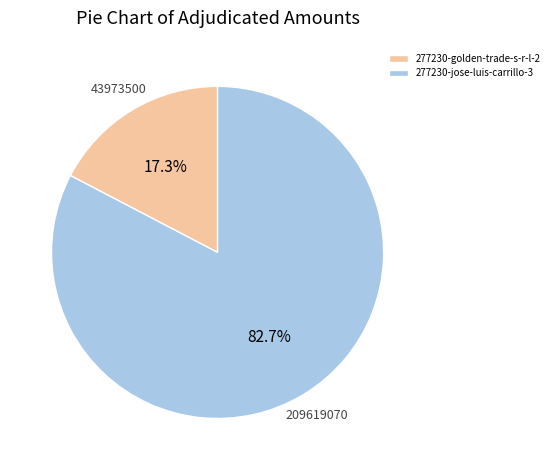

Which slice is the smallest?

277230-golden-trade-s-r-l-2